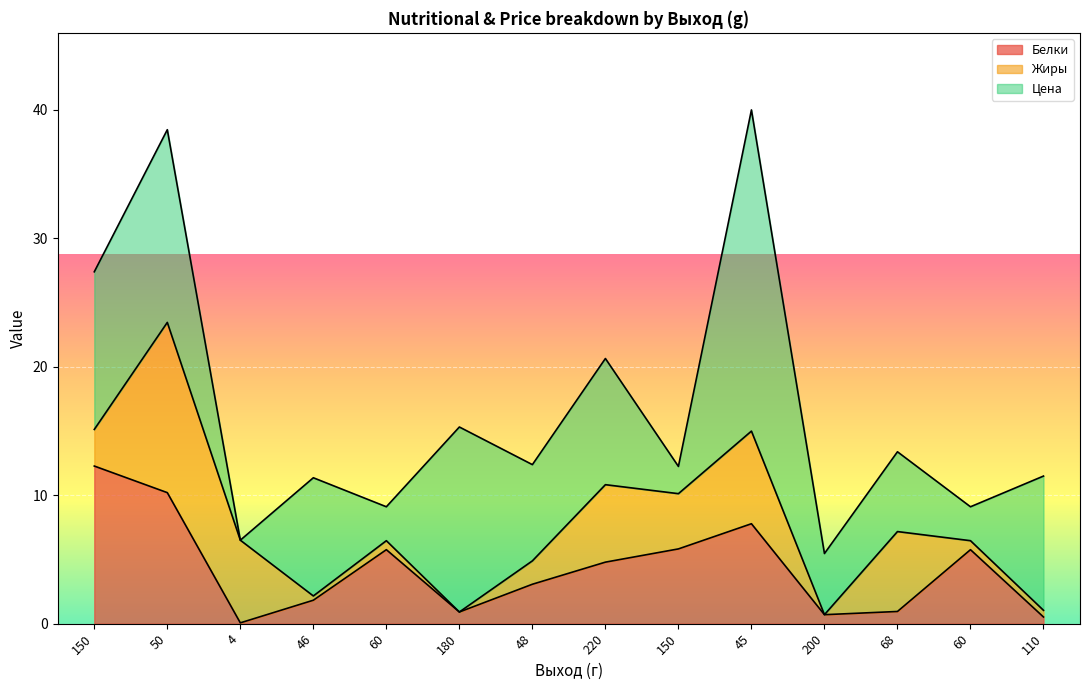

Which category has the lowest value in the Жиры series?

180